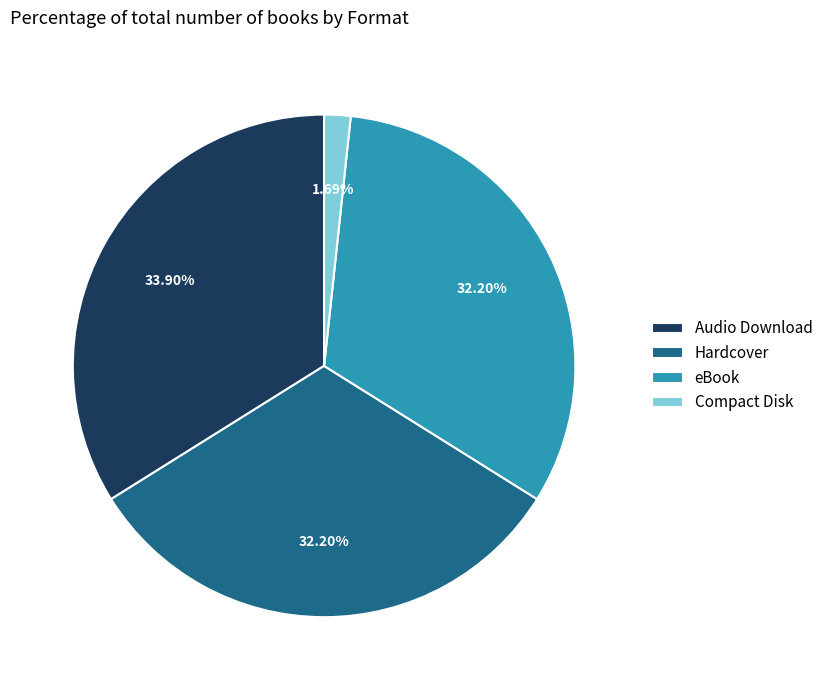

Does Audio Download represent more than half of the total?

No